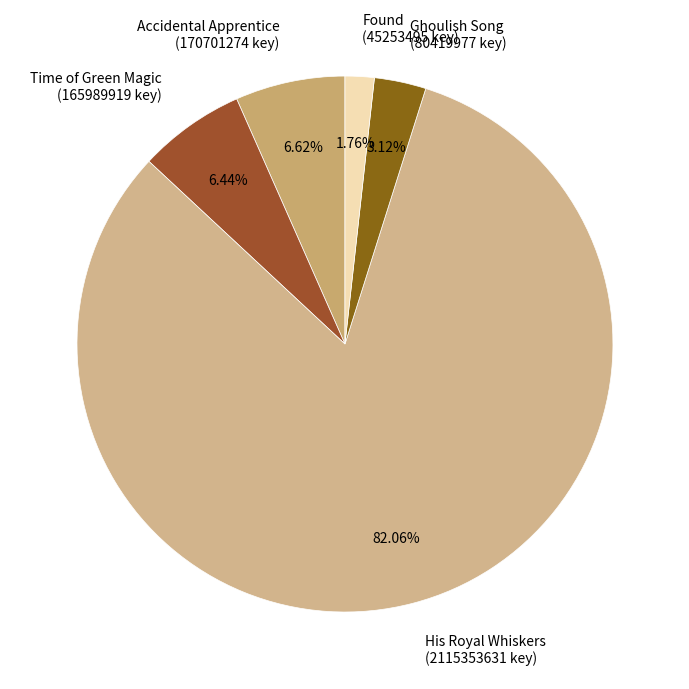

To the nearest percent, what portion does His Royal Whiskers represent?

82%